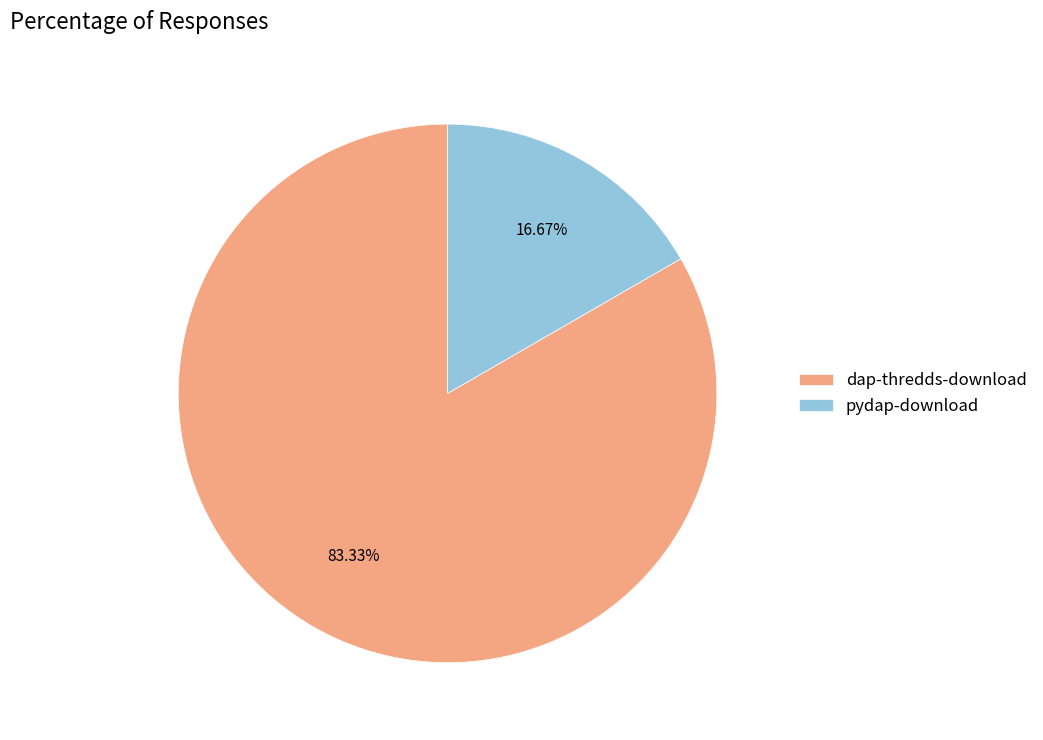

How many slices are in this pie chart?

2